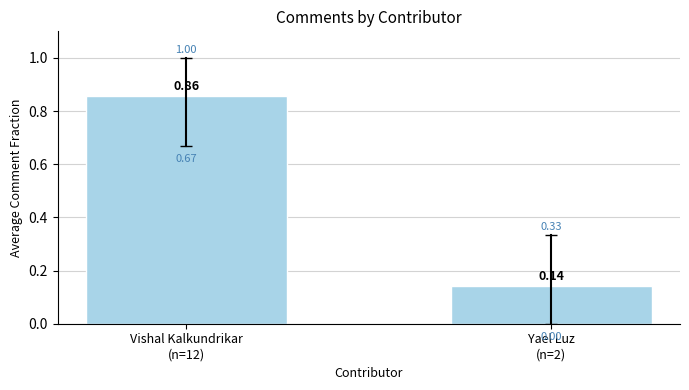

Reading left to right, extract all data points from this chart.

0.9	0.1